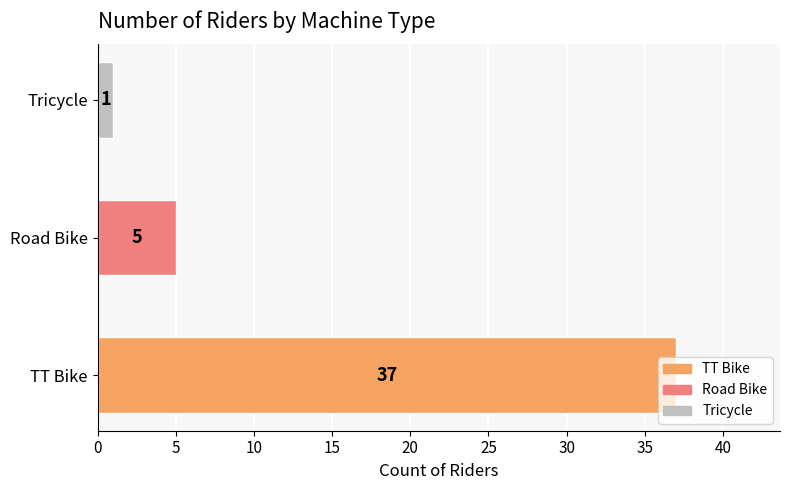

What is the difference between the maximum and minimum values?

36